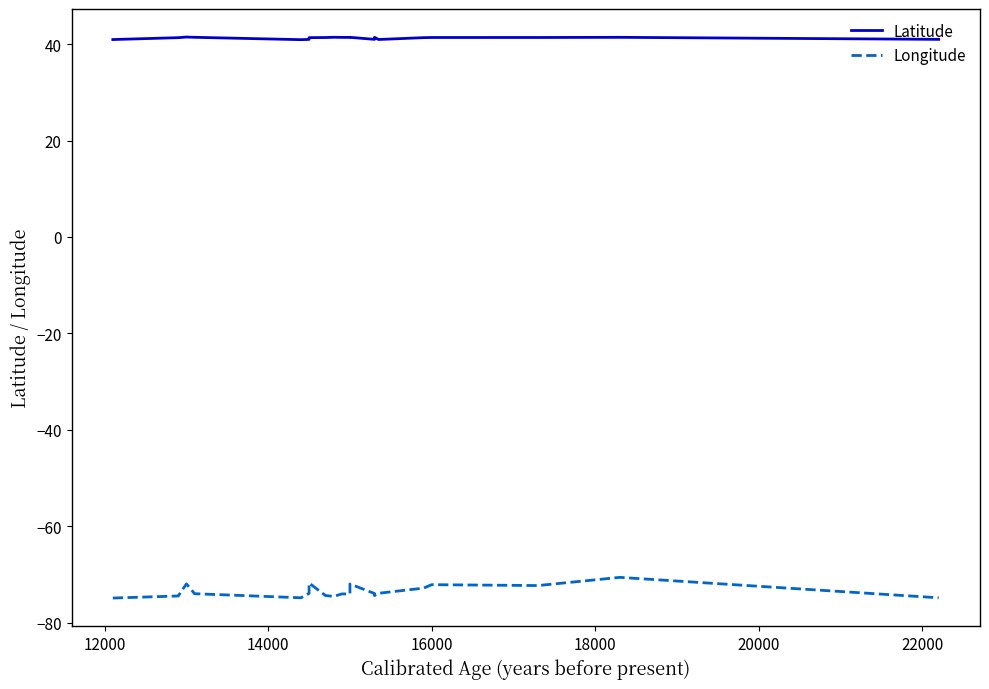

True or false: Longitude and Latitude intersect in this chart.

False